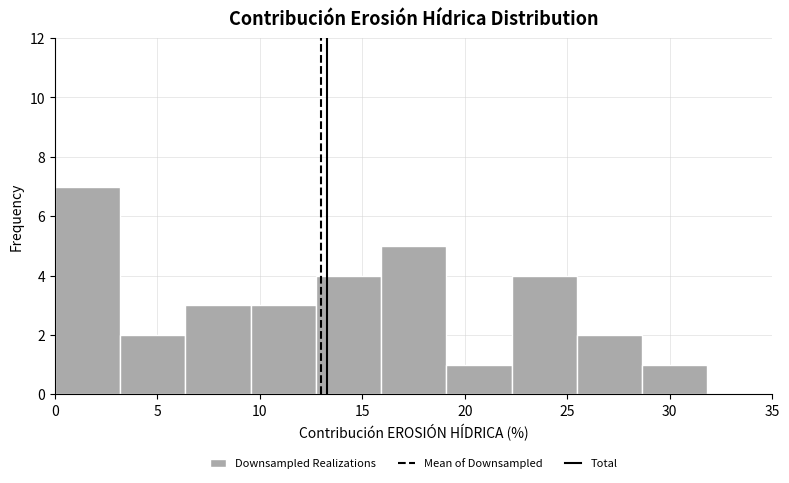

How tall is the bar that spans 0.0 to 3.0 on the x-axis? Neither the bar edges nor the heights are printed on the chart, so give them approximately, as read against the axes.

7